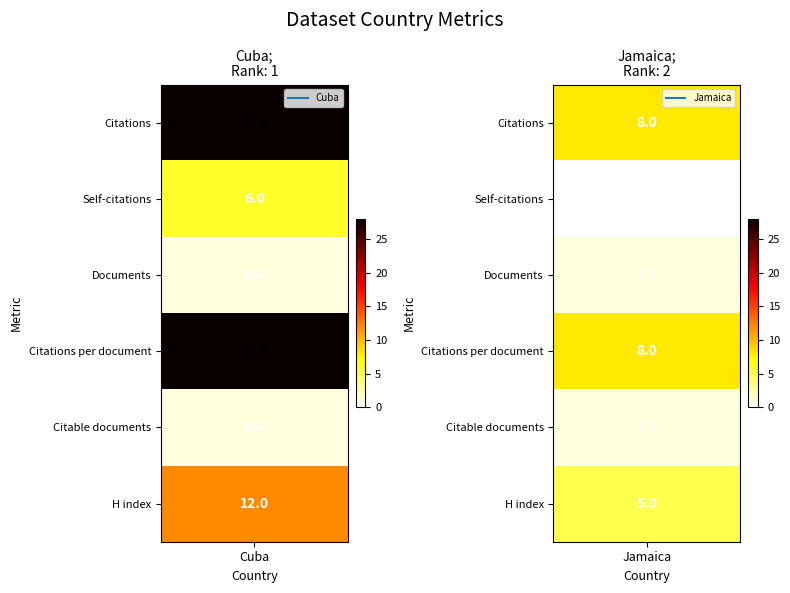

Count the number of data series in this chart.

2